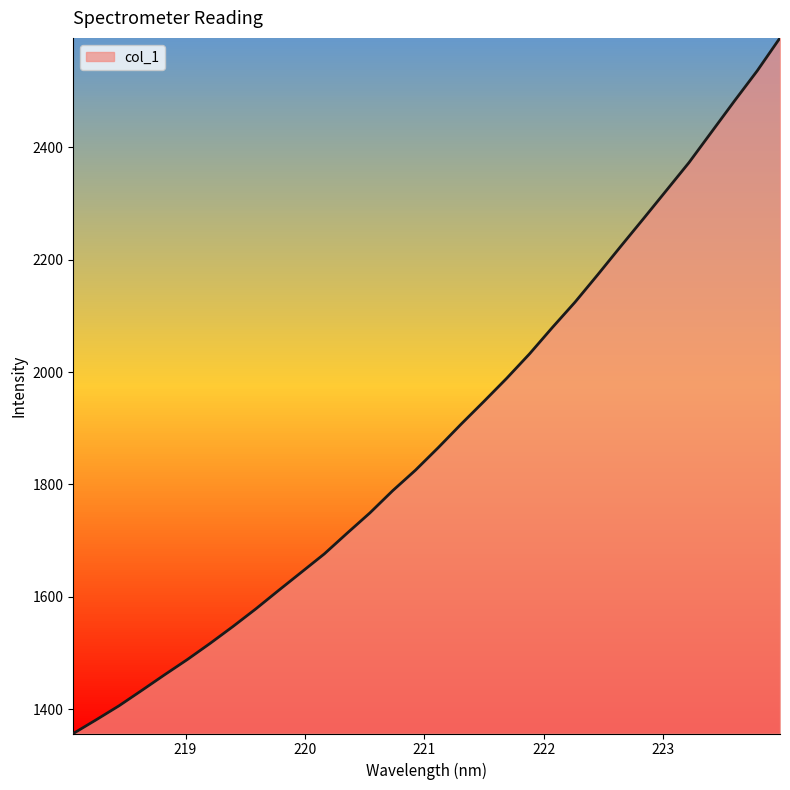

What is the difference between the maximum and minimum values?

1238.4